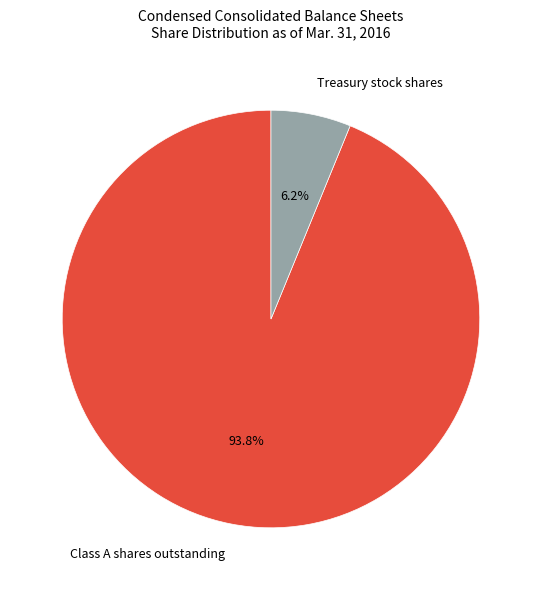

Is there any slice that represents more than half of the pie?

Yes